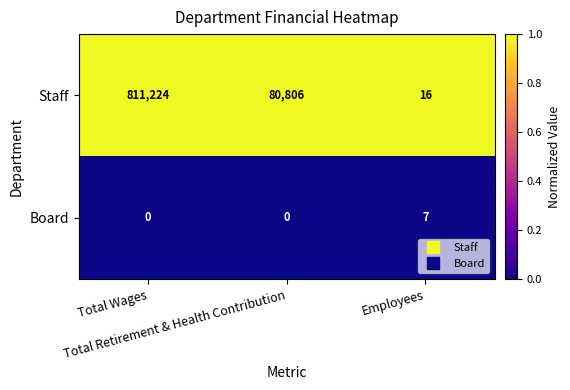

How many distinct data groups are displayed?

2